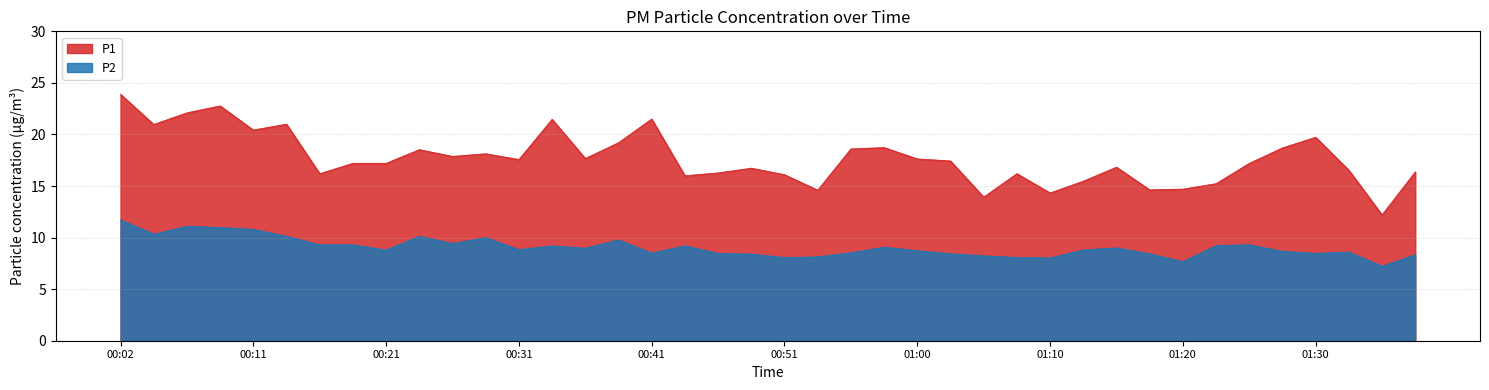

What is the label of the 4th point from the left?

00:09